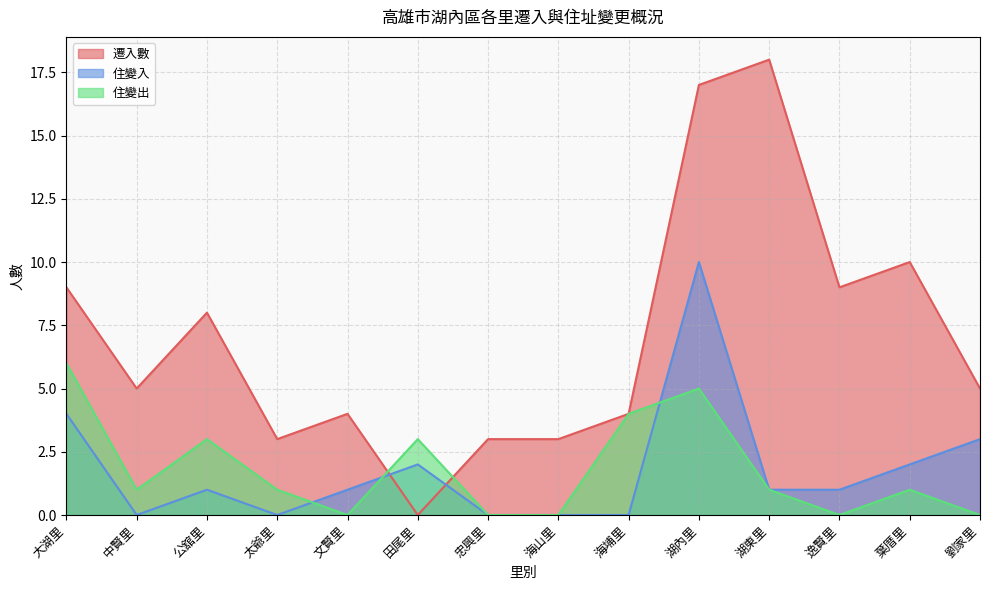

At how many categories does at least one series exceed 16?

2